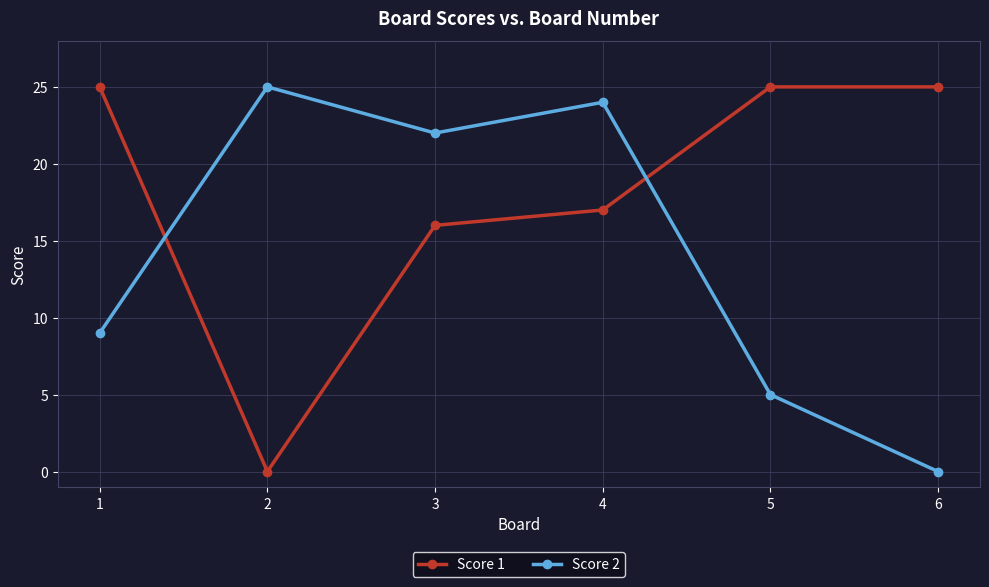

What is the highest value of the Score 1 series?

25